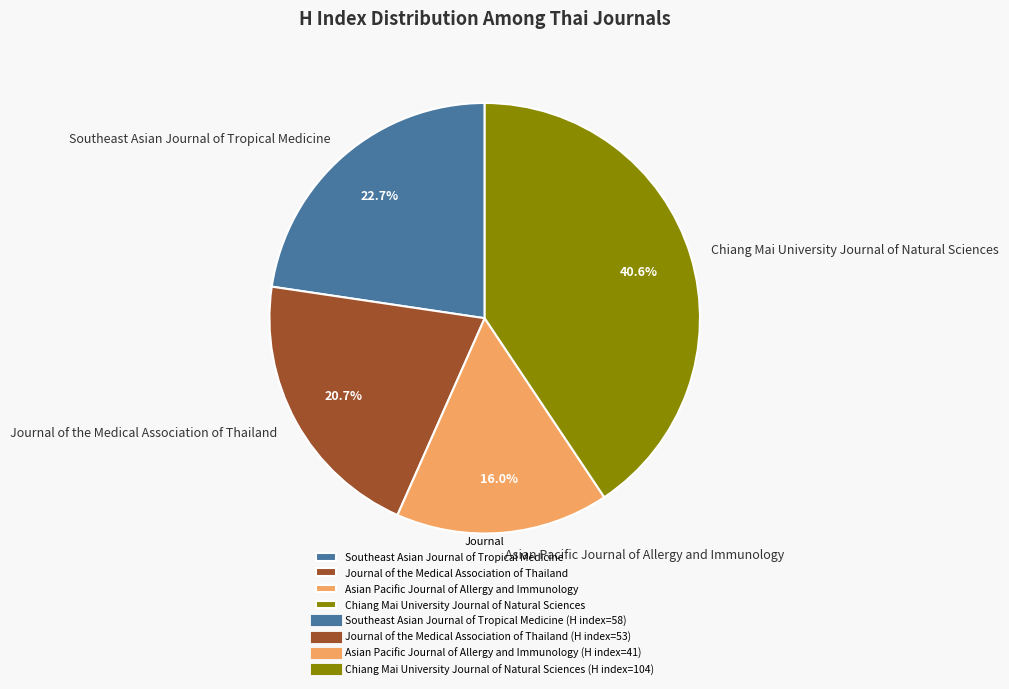

Rank the categories by value from lowest to highest.

Asian Pacific Journal of Allergy and Immunology, Journal of the Medical Association of Thailand, Southeast Asian Journal of Tropical Medicine, Chiang Mai University Journal of Natural Sciences